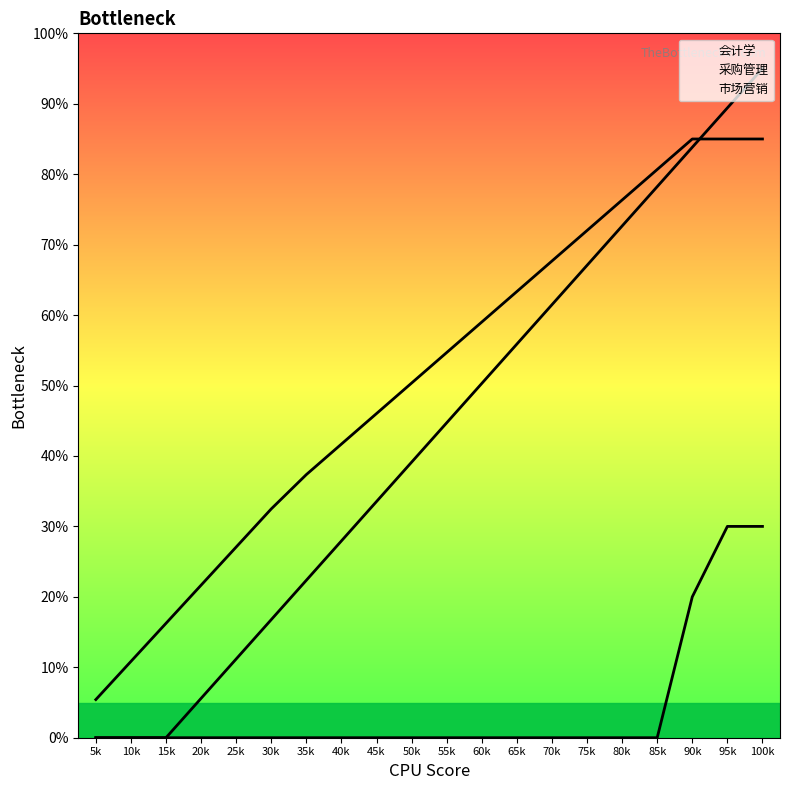

How many times do 会计学 and 采购管理 cross each other?

1